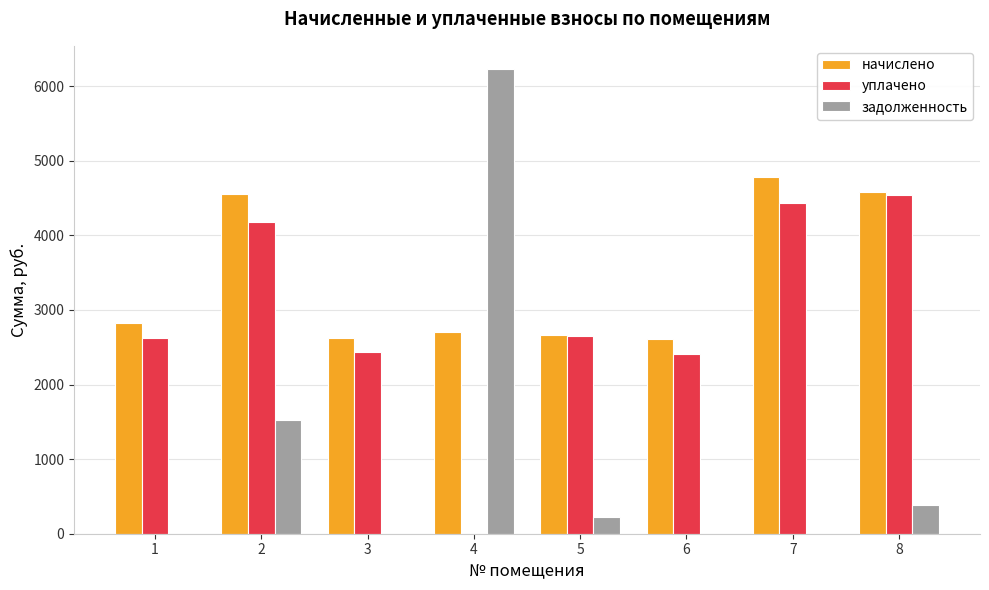

What is the sum of the уплачено values at 1 and 5?

5268.8